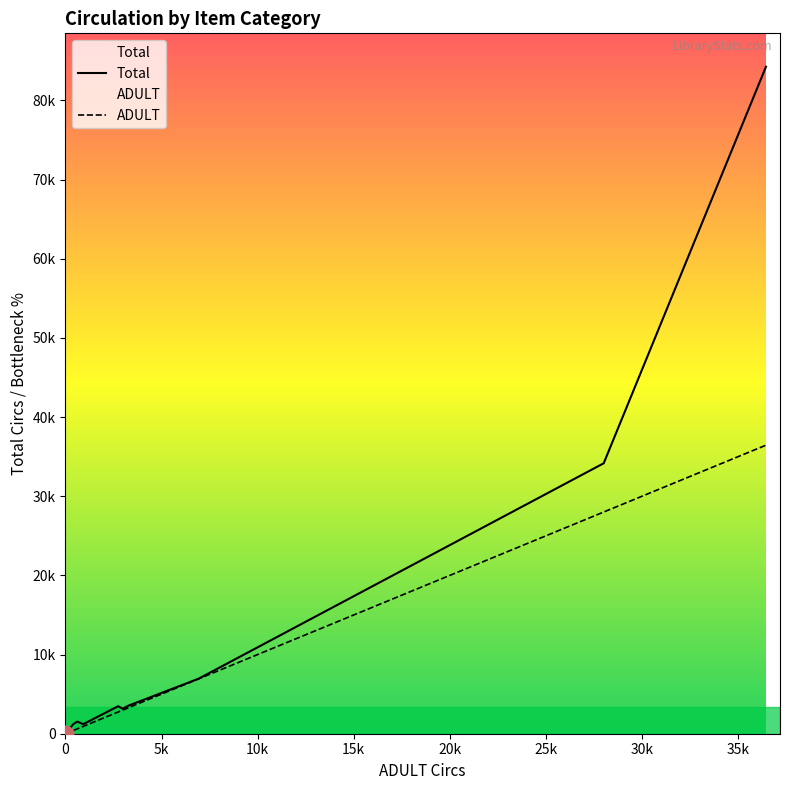

True or false: Total has a value of 18 at E-VIDEO.

False